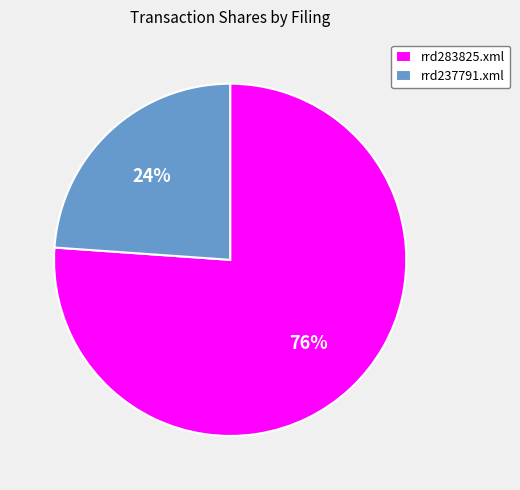

Combined, do rrd237791.xml and rrd283825.xml account for over 50%?

Yes